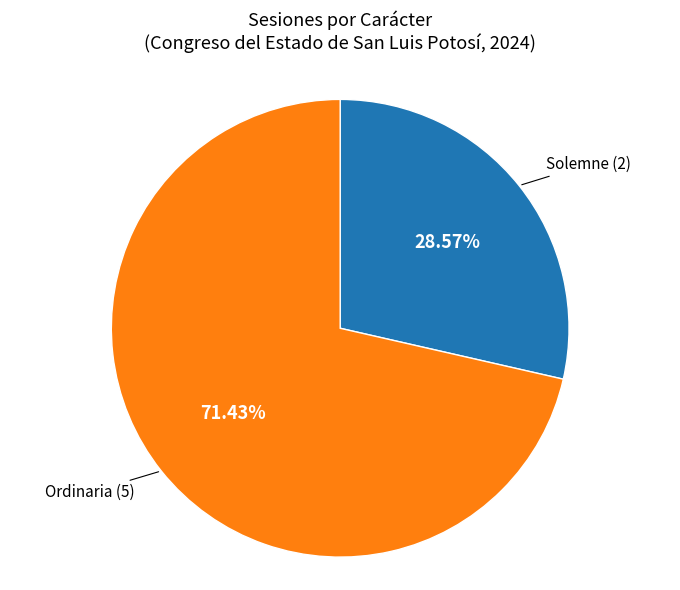

Which category has the smallest portion of the pie?

Solemne